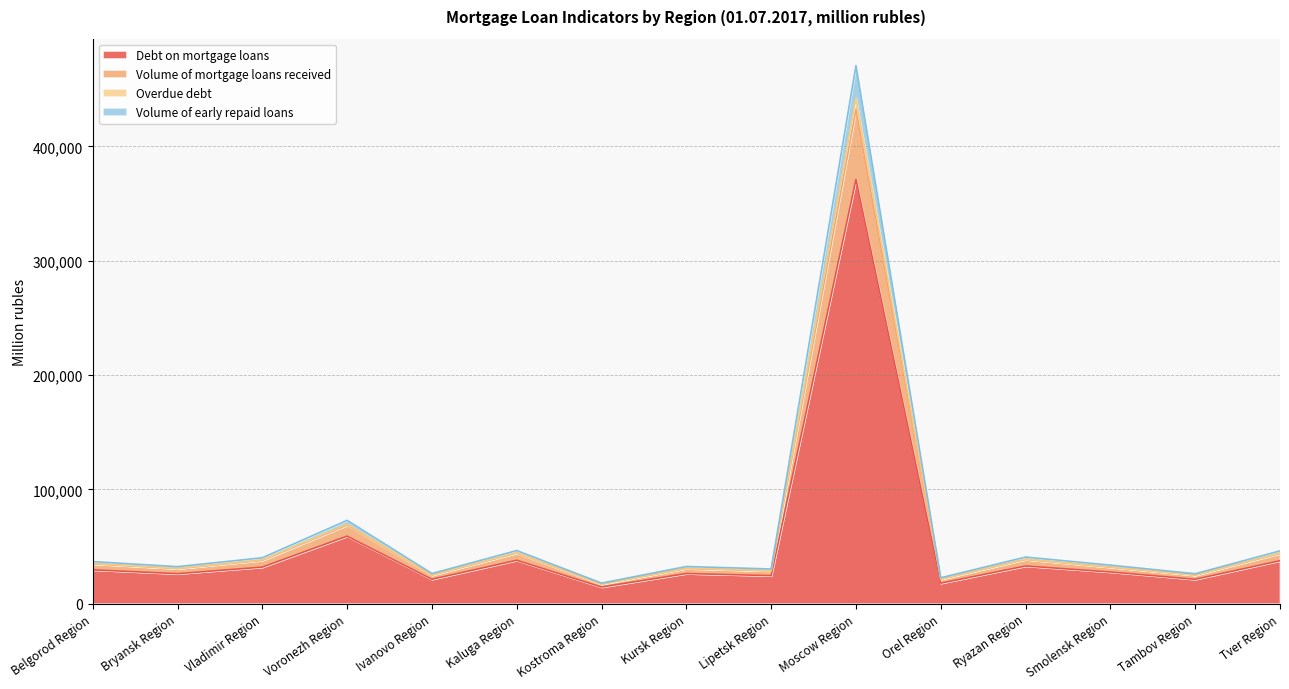

At which label is Debt on mortgage loans closest to 192790?

Voronezh Region